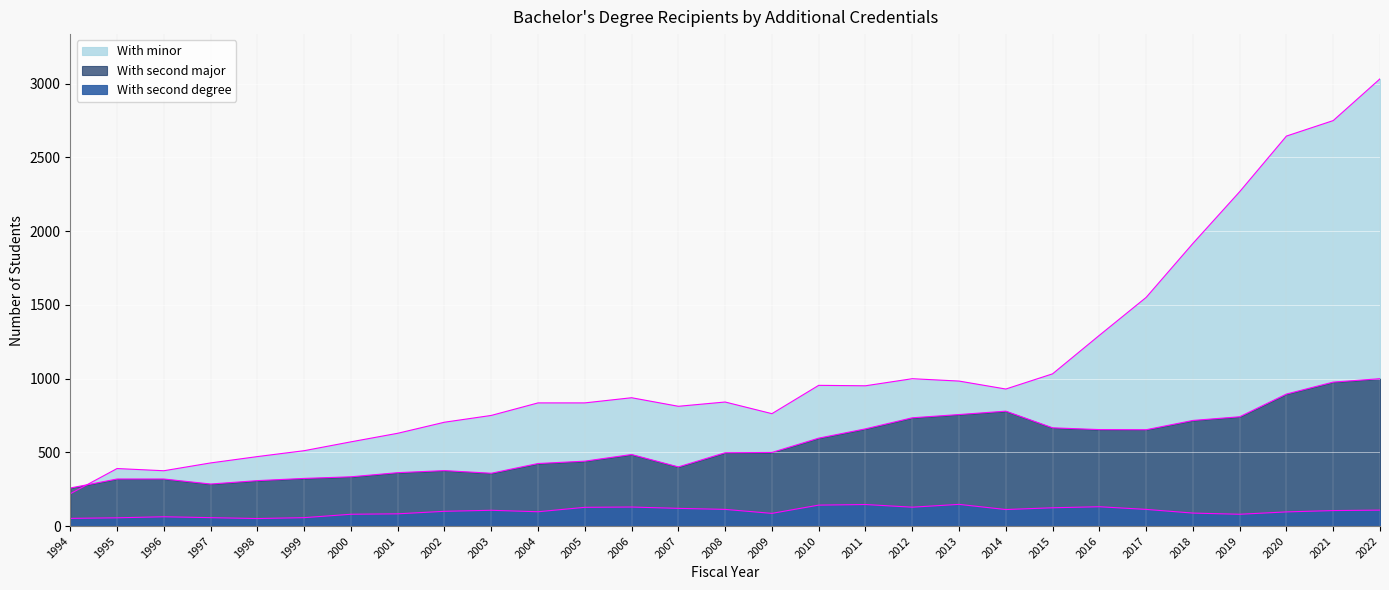

Reading left to right, list all the values displayed in this chart.

With minor: 219	390	375	428	471	511	571	629	704	750	835	835	870	812	841	762	954	951	999	983	929	1032	1293	1550	1916	2267	2644	2749	3032
With second major: 258	319	319	285	308	323	334	362	376	358	424	440	485	401	497	499	596	659	734	756	779	666	654	653	716	741	895	976	999
With second degree: 52	56	63	57	51	57	80	83	100	107	97	127	129	120	113	86	142	146	128	147	112	124	131	113	88	80	96	105	108